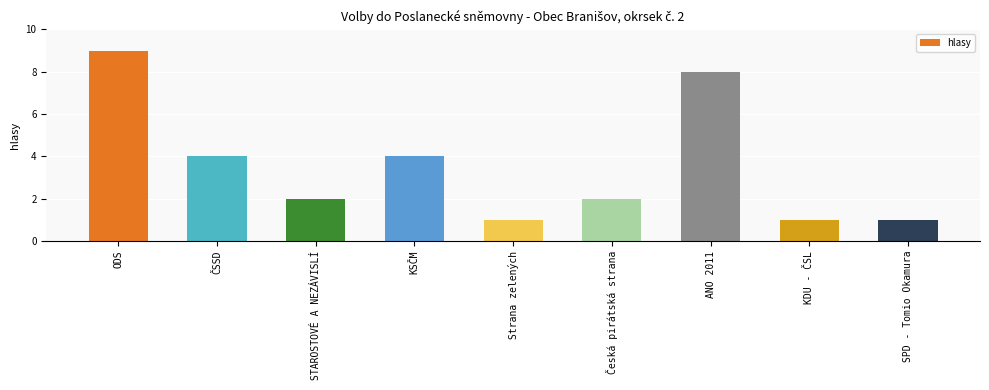

What is the sum of the values at Strana zelených and ANO 2011?

9